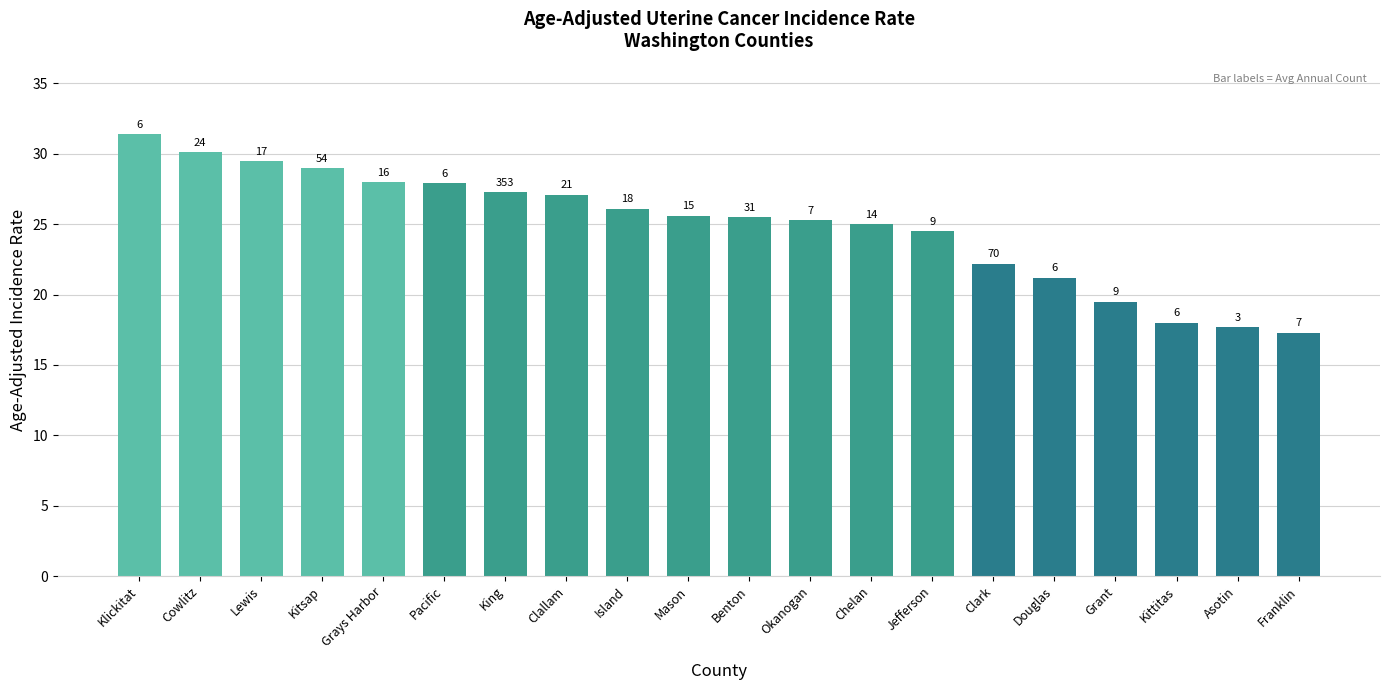

Does the chart contain any negative values?

No